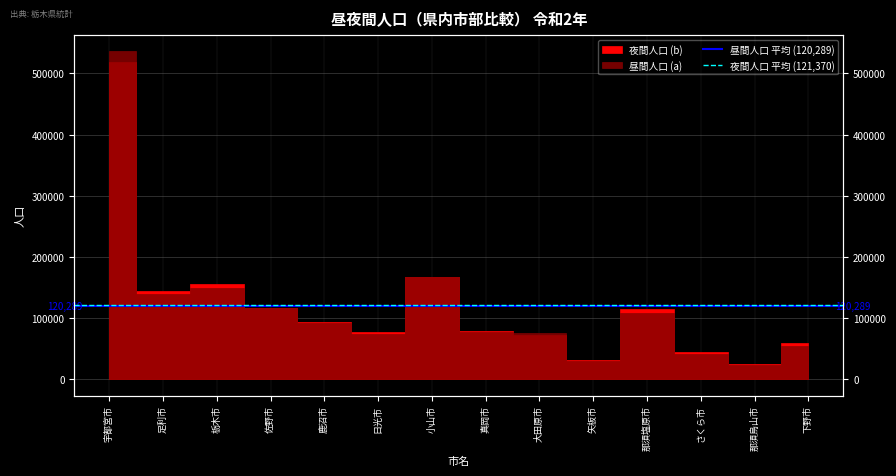

The value of 夜間人口 平均 (121,370) at 足利市 is 121370.5. True or false?

True